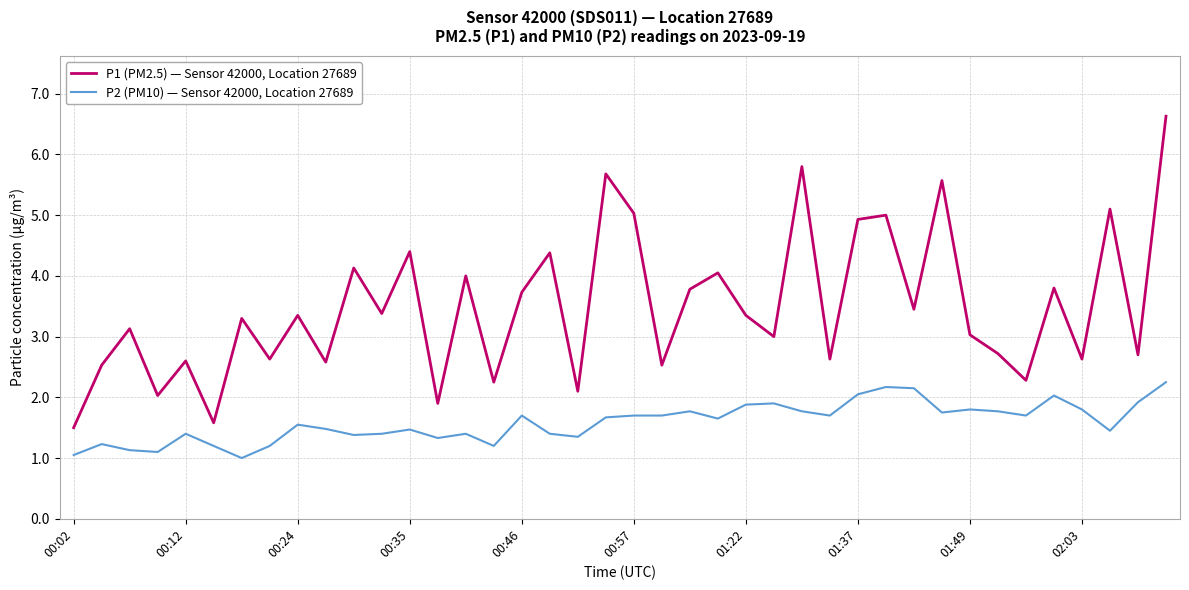

Which series has the largest total across all categories?

P1 (PM2.5) — Sensor 42000, Location 27689